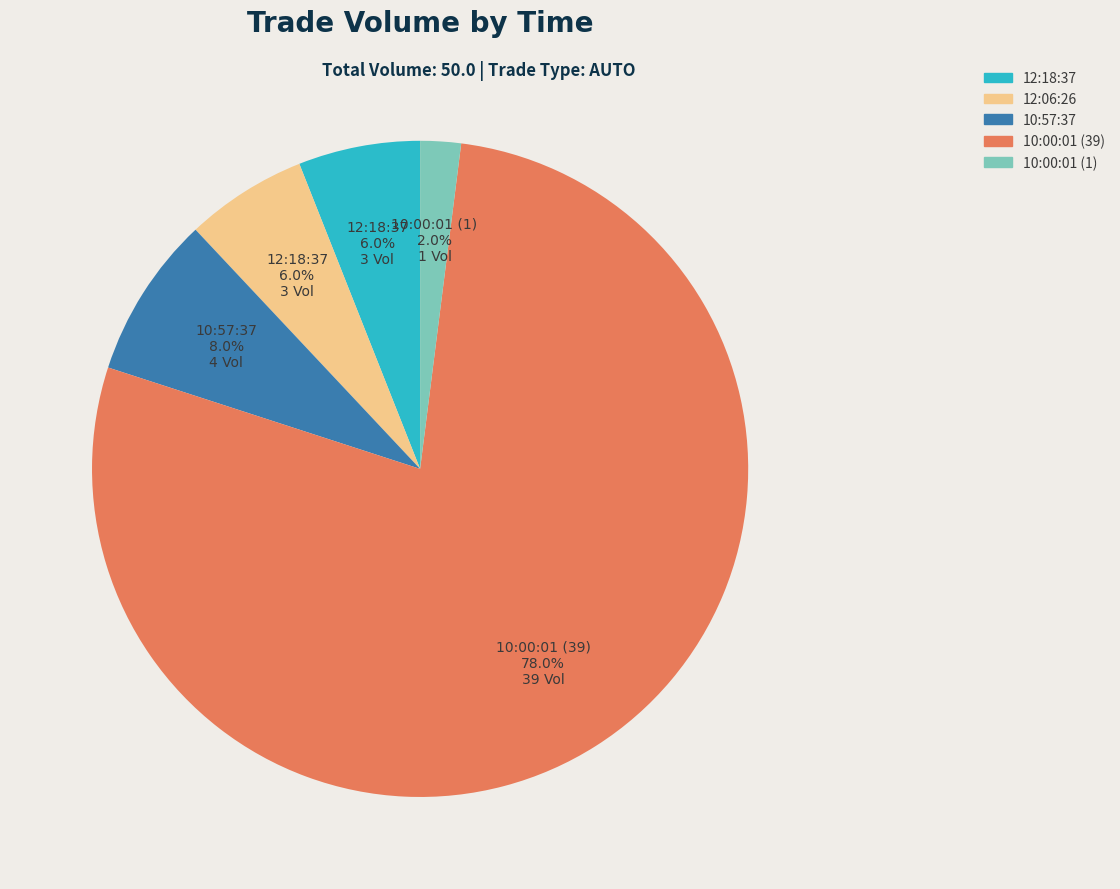

How many segments does this pie chart have?

5